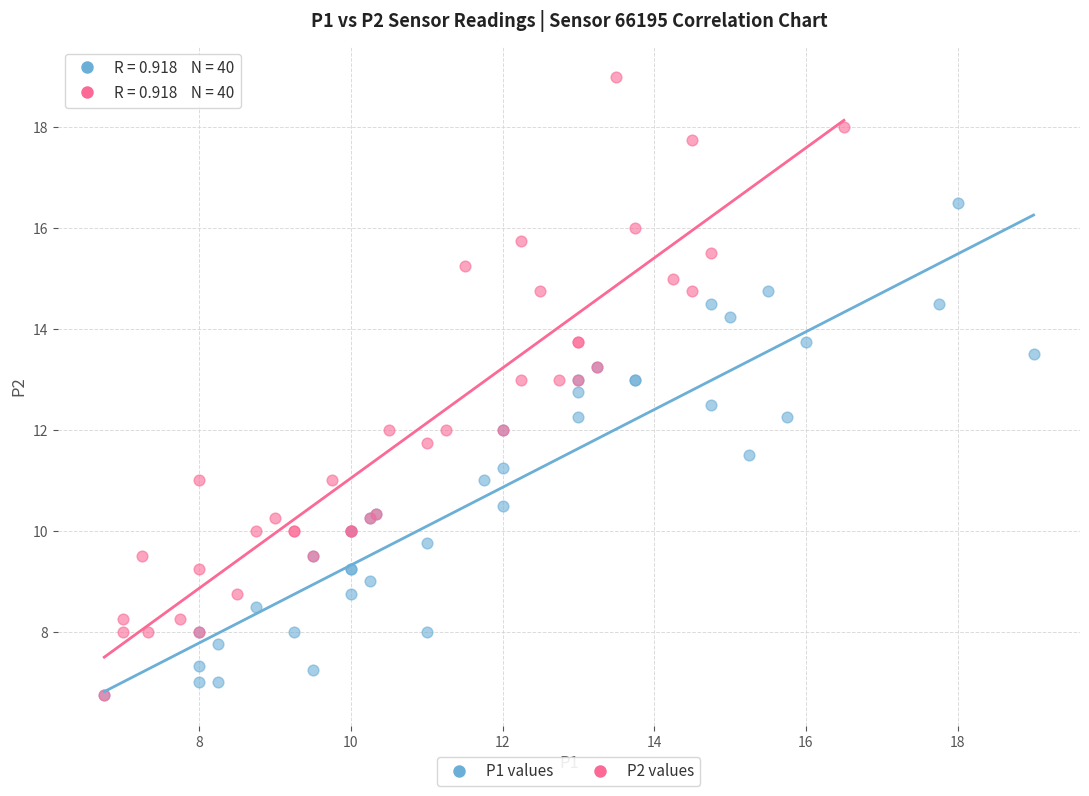

What are all the series names shown in the legend?

P1 values, P2 values